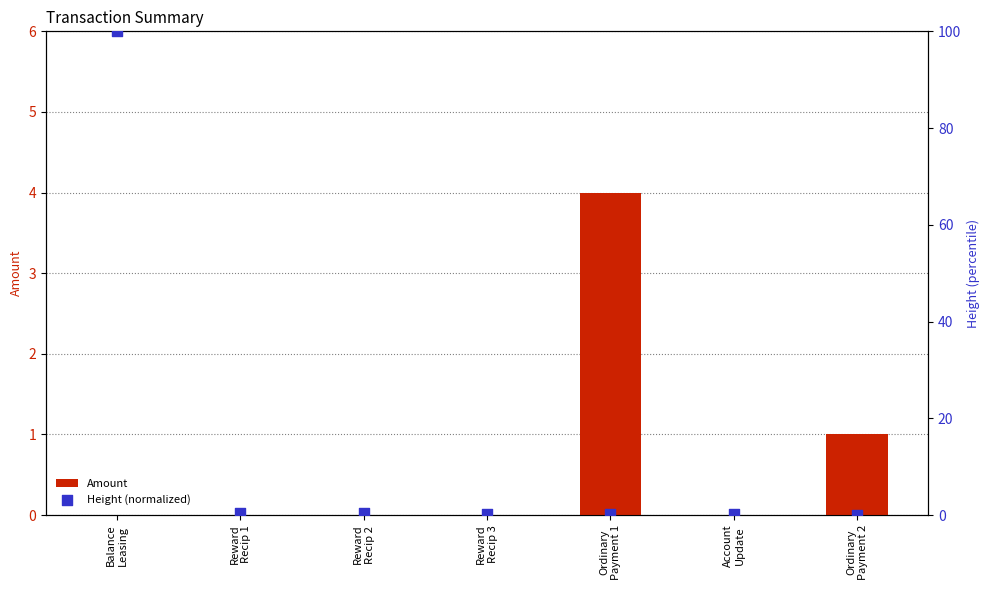

At which category is the sum across all series the highest?

Balance
Leasing